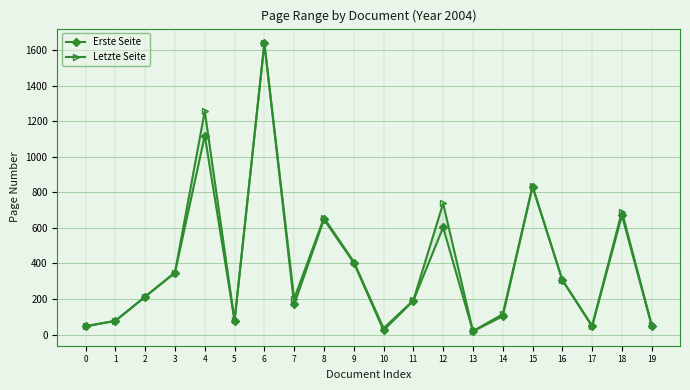

List the series in order of their peak value, lowest first.

Erste Seite, Letzte Seite